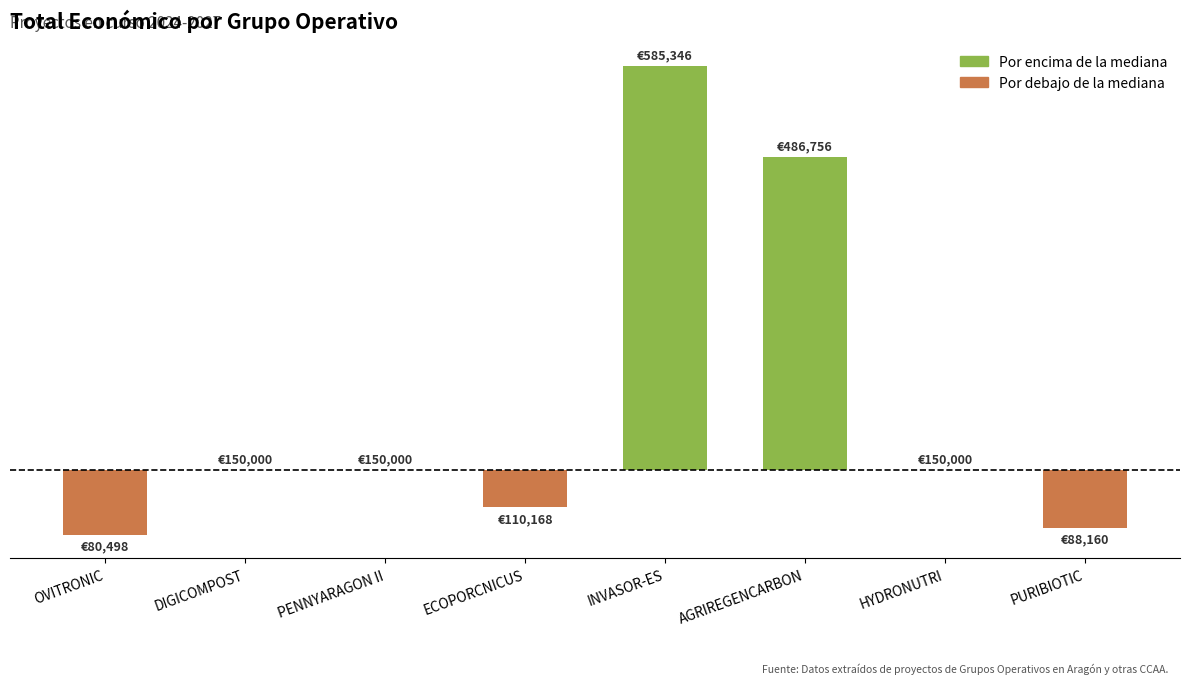

What is the value of the 5th bar from the left?

435346